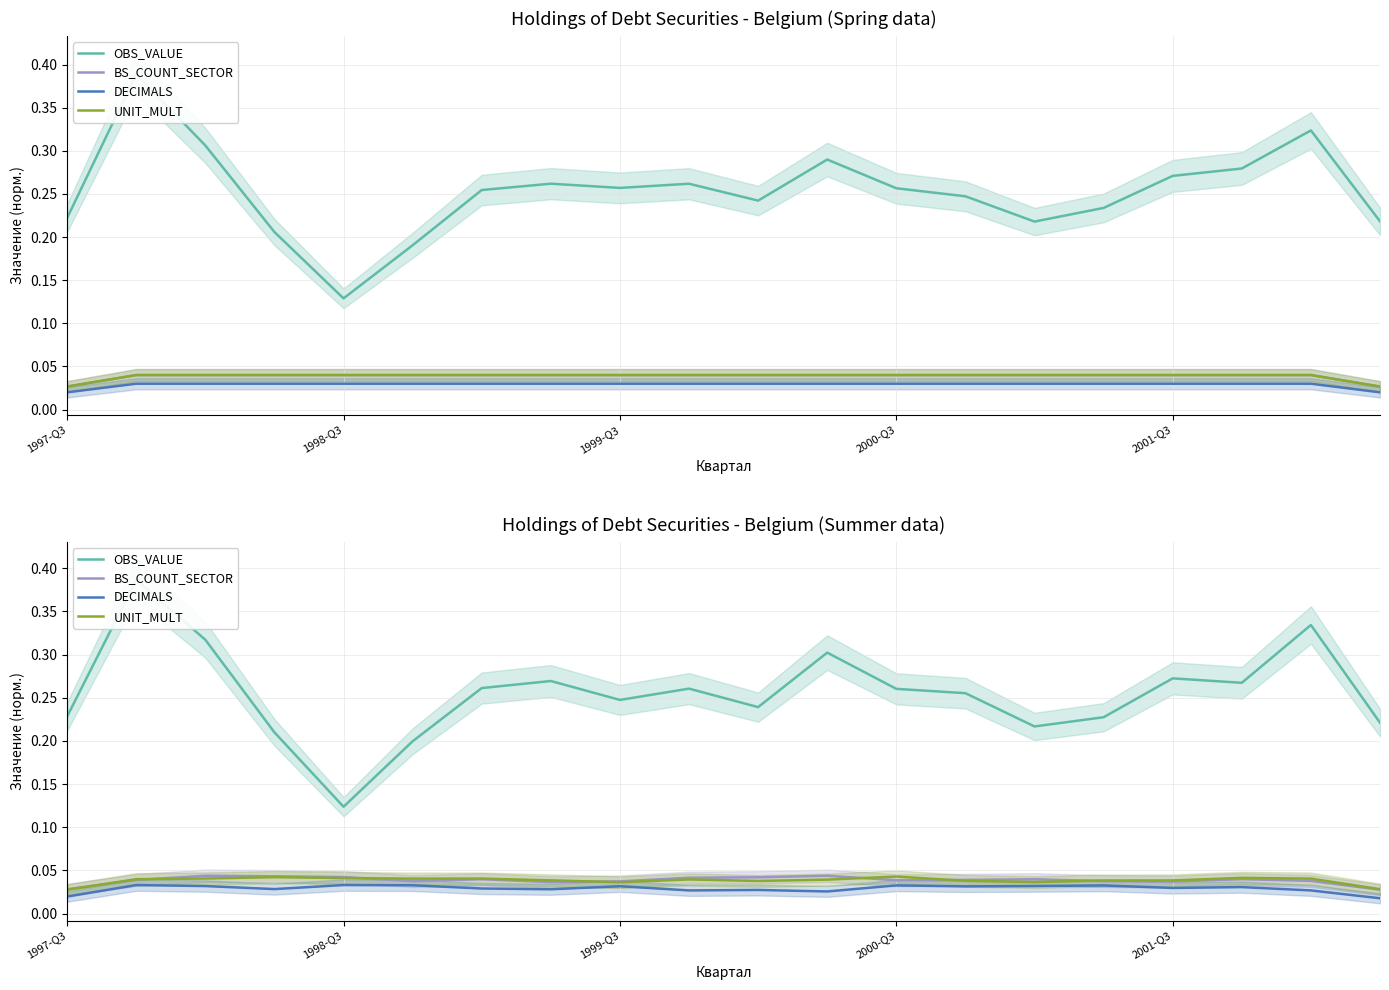

How many categories are shown in the chart?

20